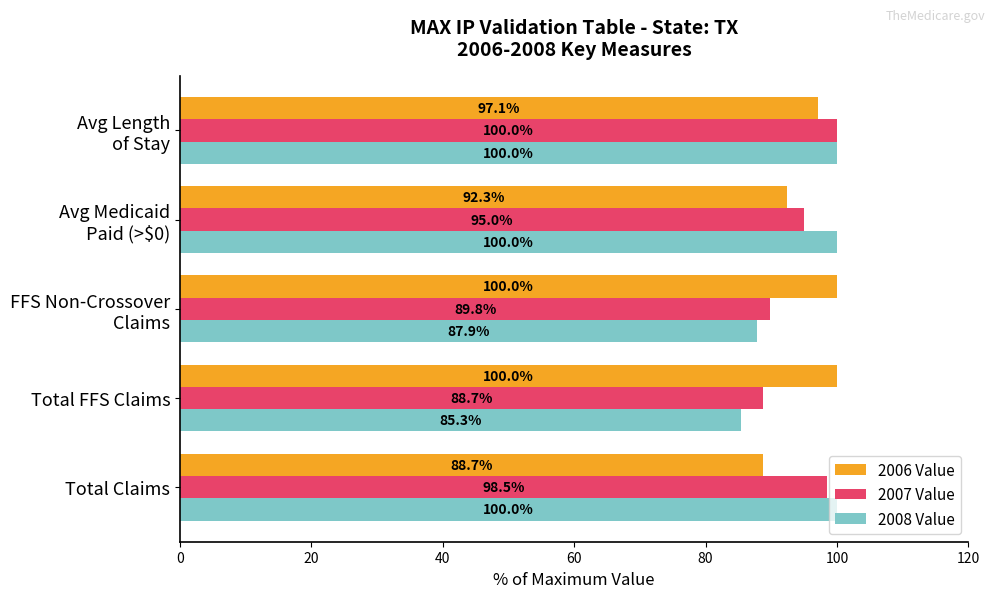

What are all the series names shown in the legend?

2006 Value, 2007 Value, 2008 Value